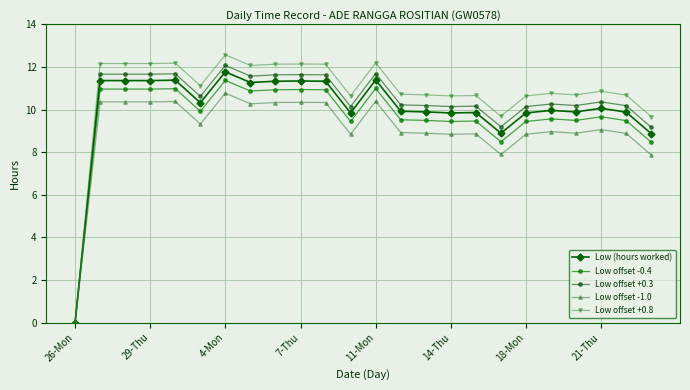

What are all the series names shown in the legend?

Low (hours worked), Low offset -0.4, Low offset +0.3, Low offset -1.0, Low offset +0.8